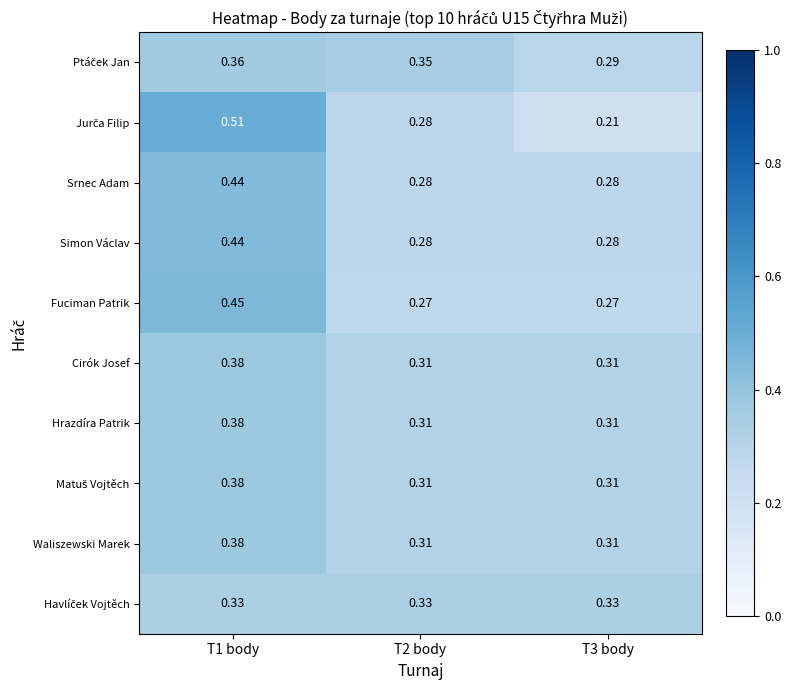

Which series has the largest range (max minus min)?

Jurča Filip